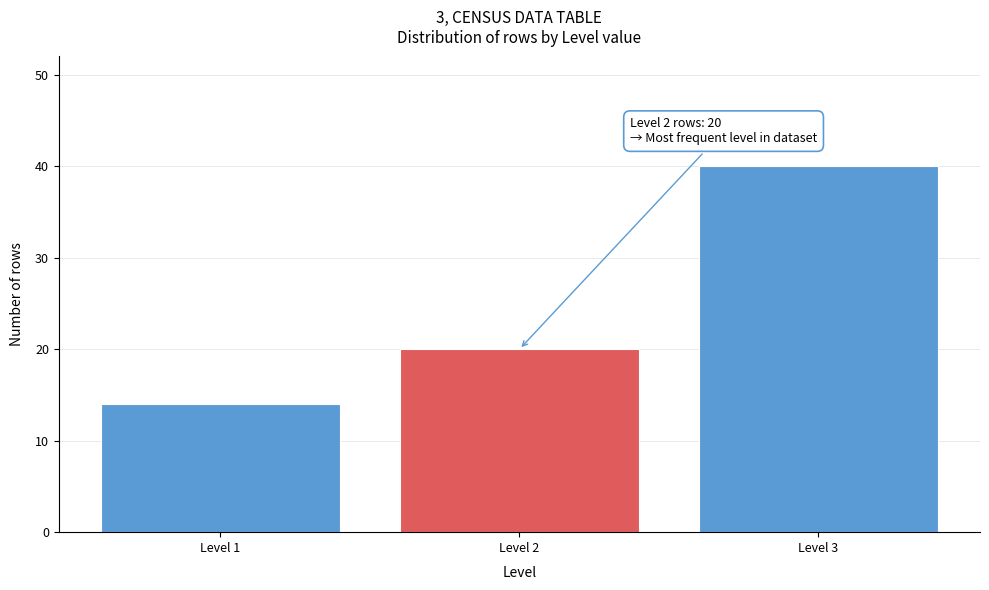

Reading left to right, list all the values displayed in this chart.

14	20	40